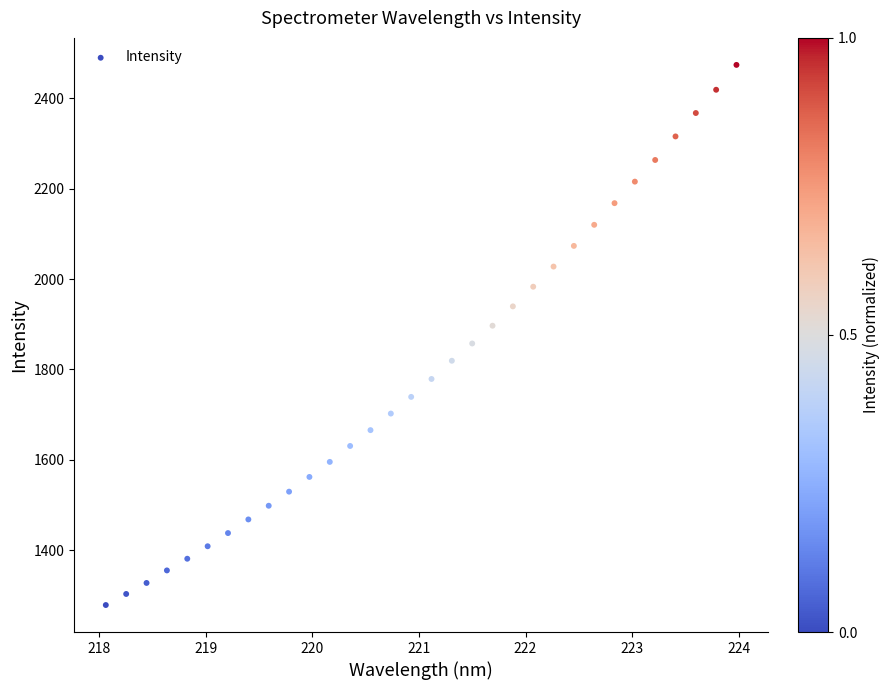

What is the range of Y values (max minus min)?

1195.2